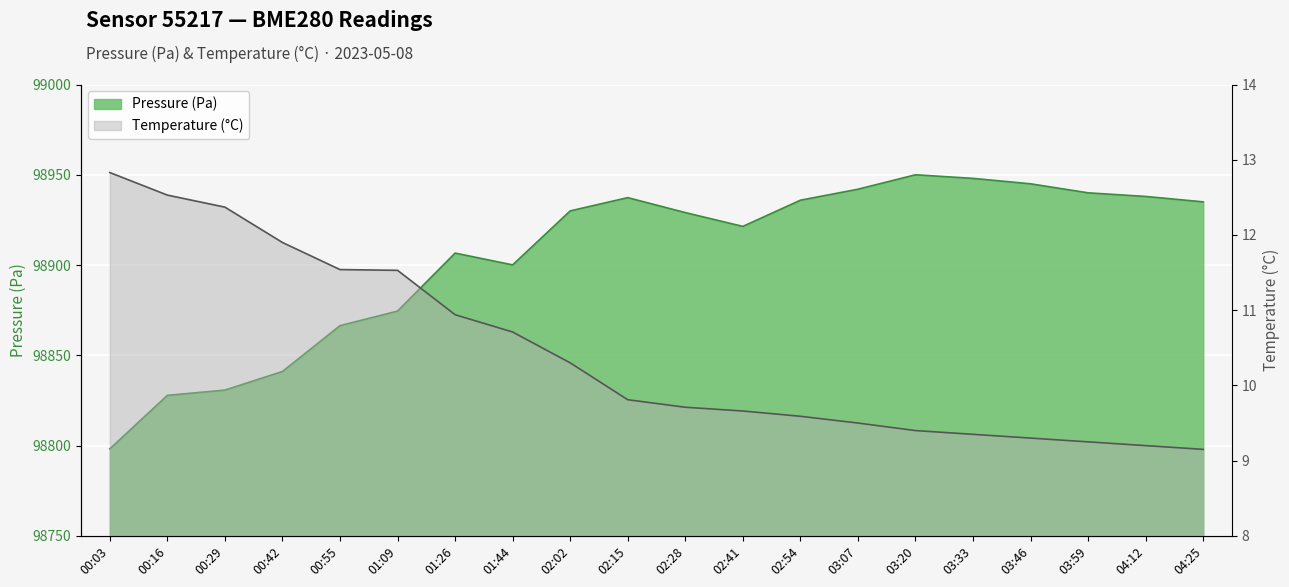

What is the maximum value shown in the chart?

98950.0